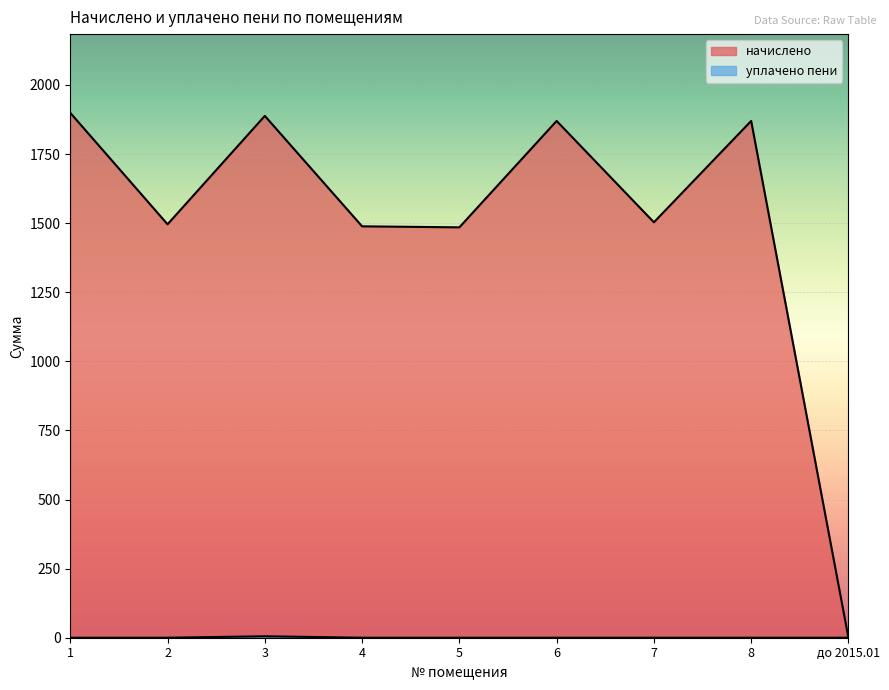

At which category does начислено reach its first local peak?

3